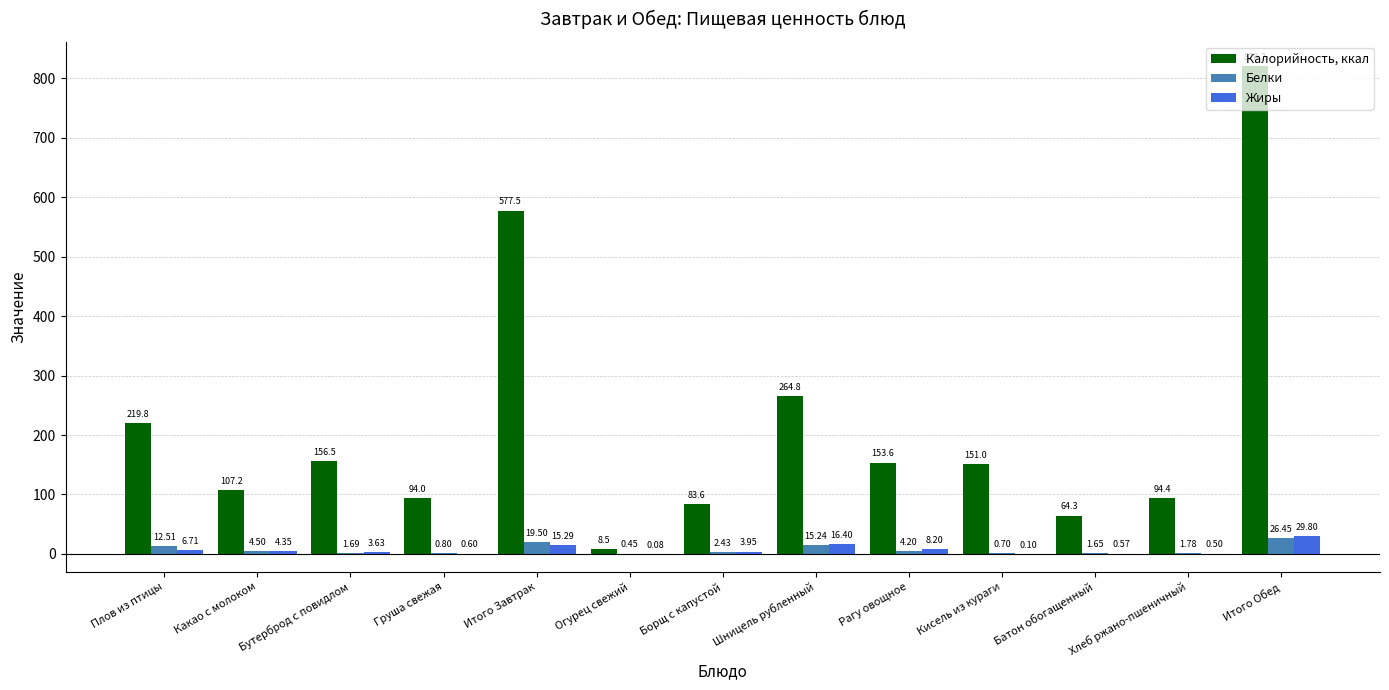

What is the sum of all Калорийность, ккал values?

2795.4